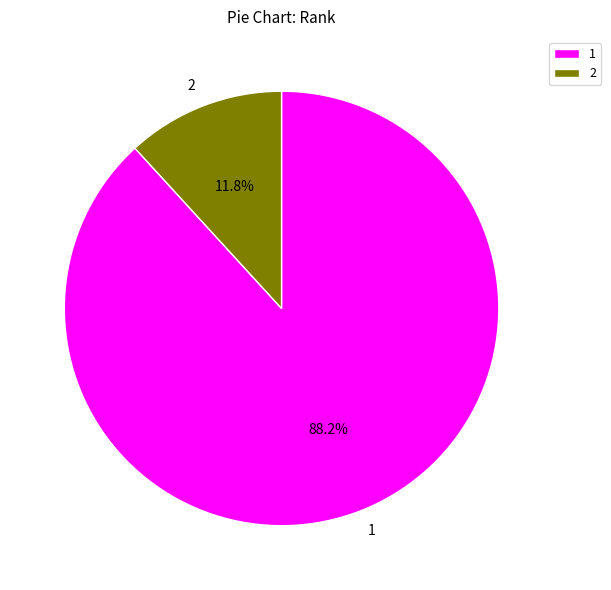

Combined, do 1 and 2 account for over 50%?

Yes